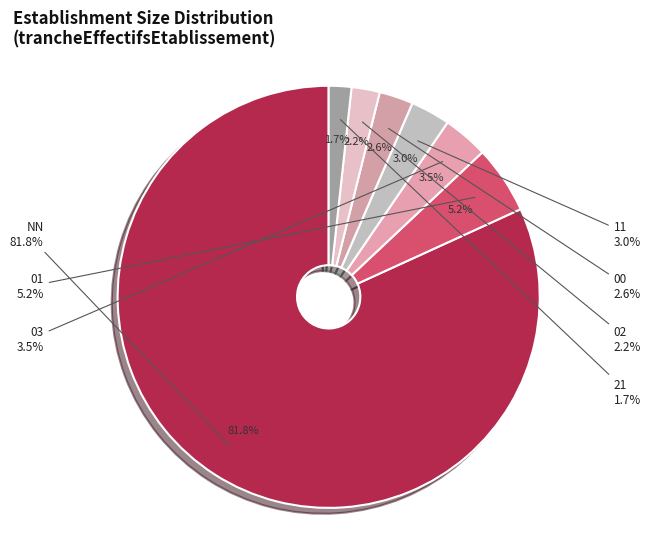

Which slice is the largest?

NN